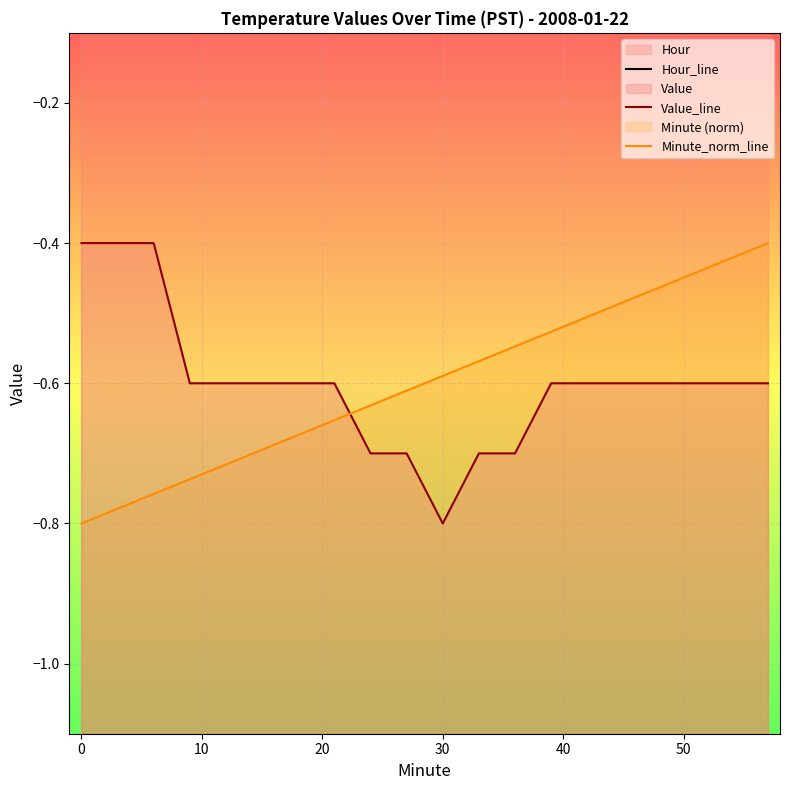

What is the lowest value of the Minute_norm_line series?

-0.8